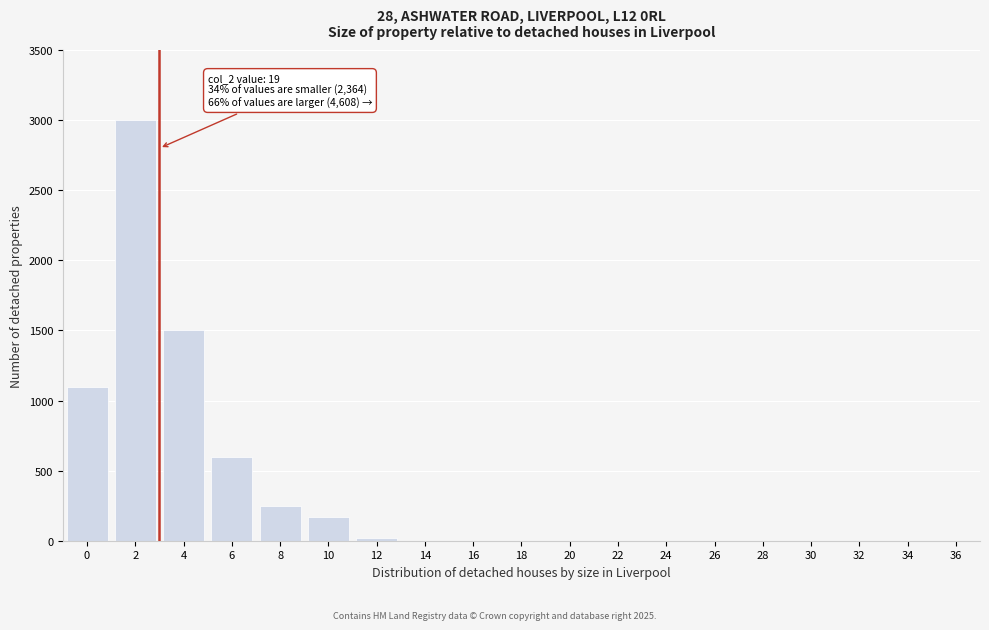

Reading left to right, what are all the values shown in this chart?

0=1100	2=3000	4=1500	6=600	8=250	10=170	12=20	14=0	16=0	18=0	20=0	22=0	24=0	26=0	28=0	30=0	32=0	34=0	36=0